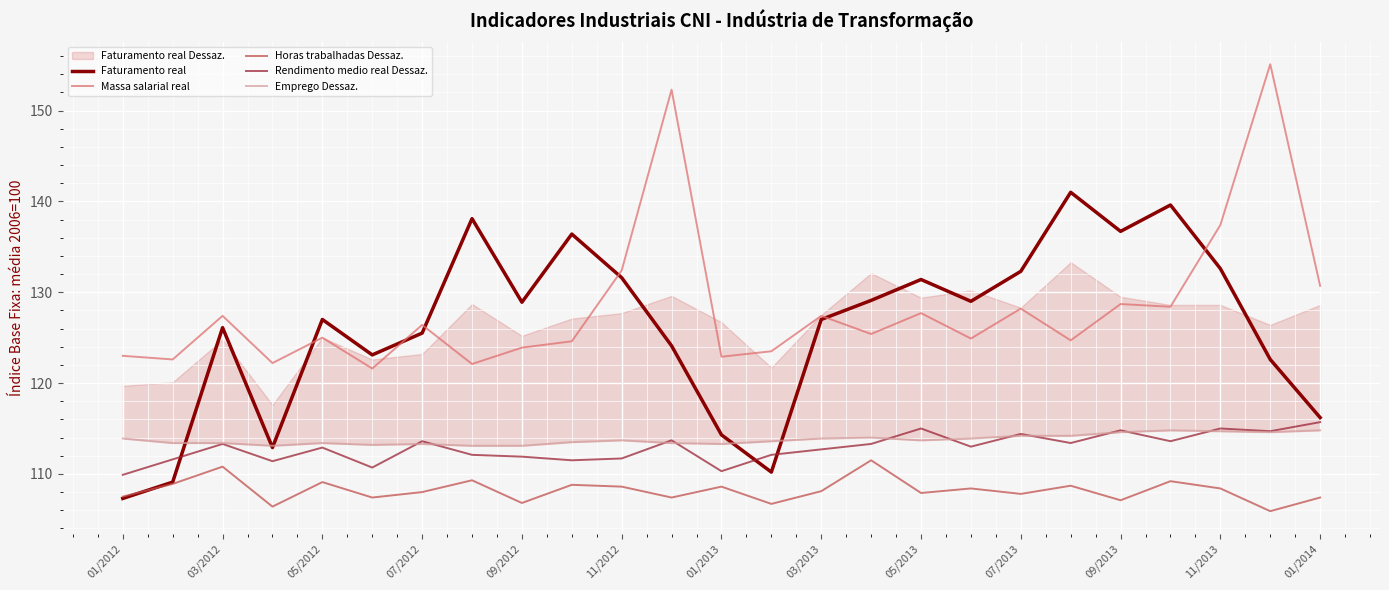

What is the difference between the maximum and minimum values in the Rendimento medio real Dessaz. series?

5.8